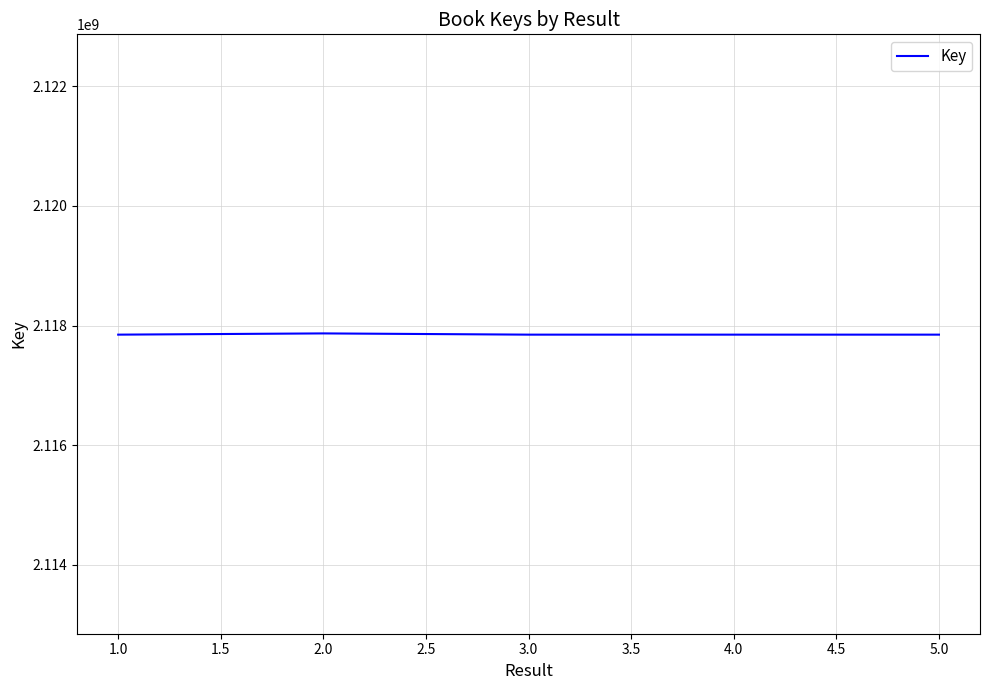

The value at 5.0 is 3393923861. True or false?

False